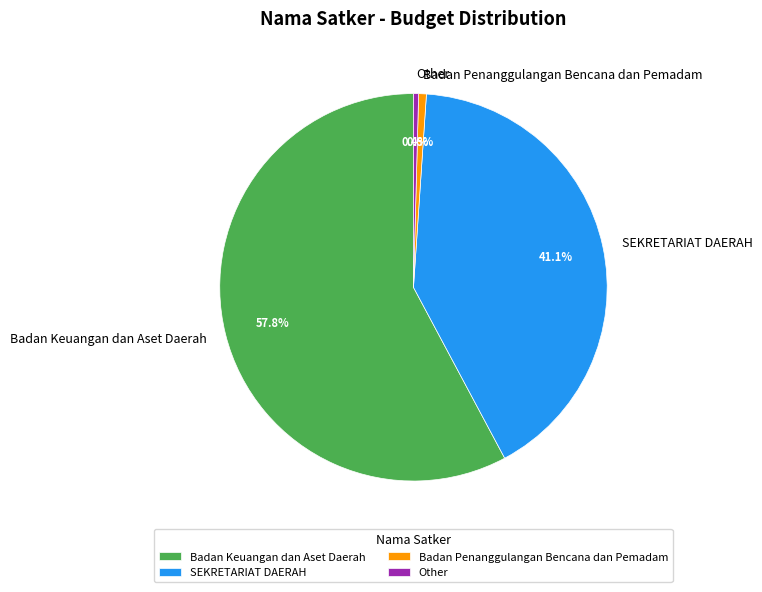

Does SEKRETARIAT DAERAH account for over 50% of the chart?

No